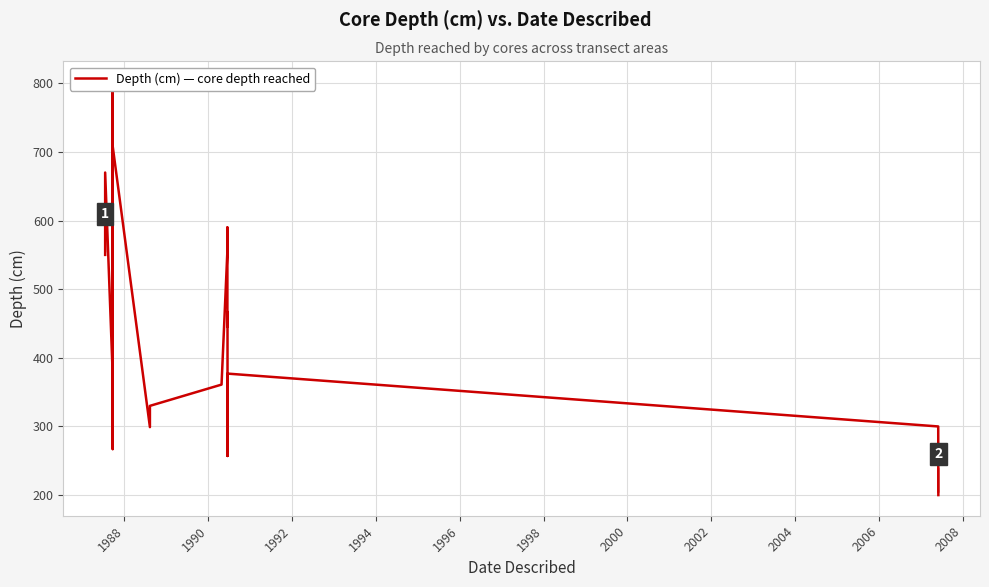

What value does the data have at 1988?

670